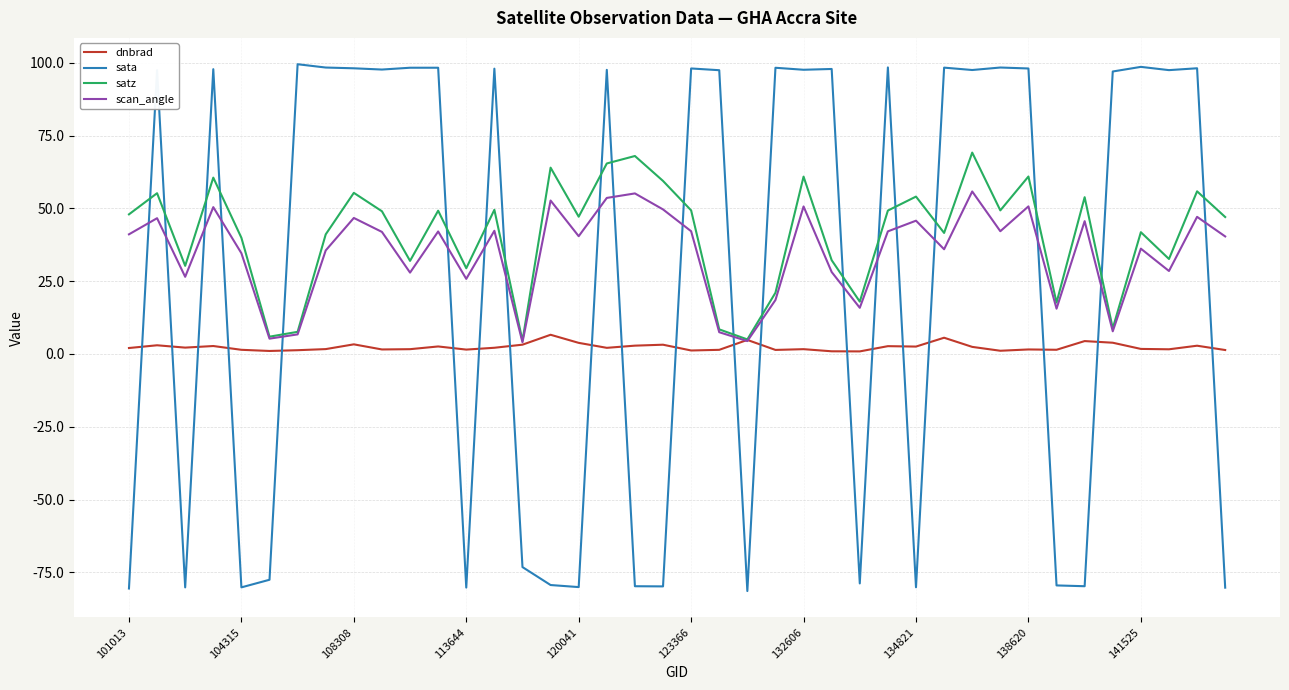

Which series has the largest range (max minus min)?

sata